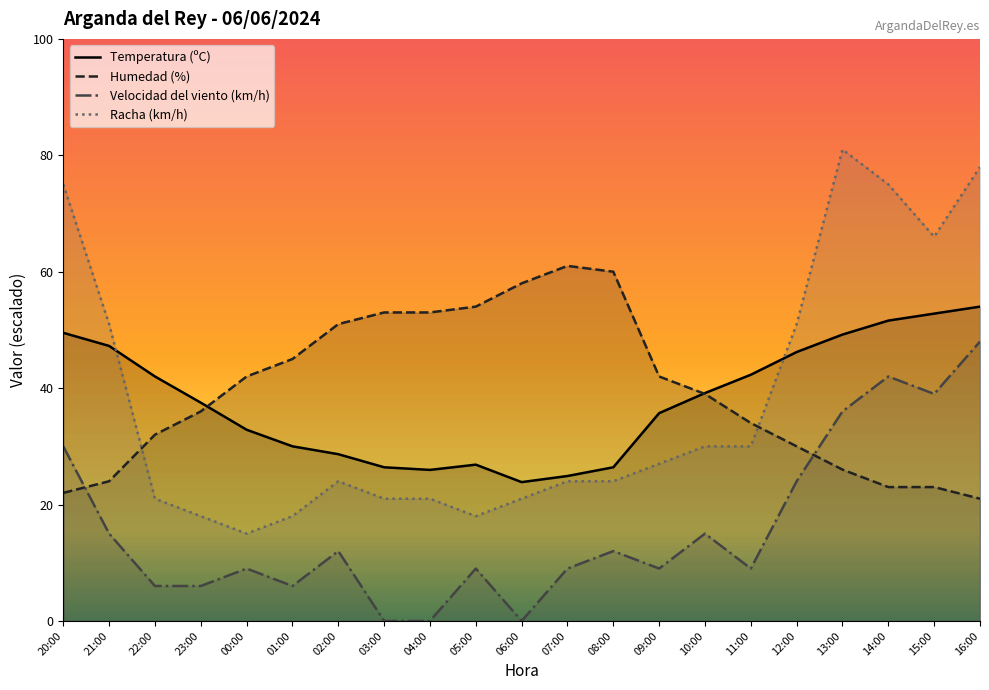

Is the value of Velocidad del viento (km/h) at 08:00 greater than the value of Temperatura (ºC) at 12:00?

No